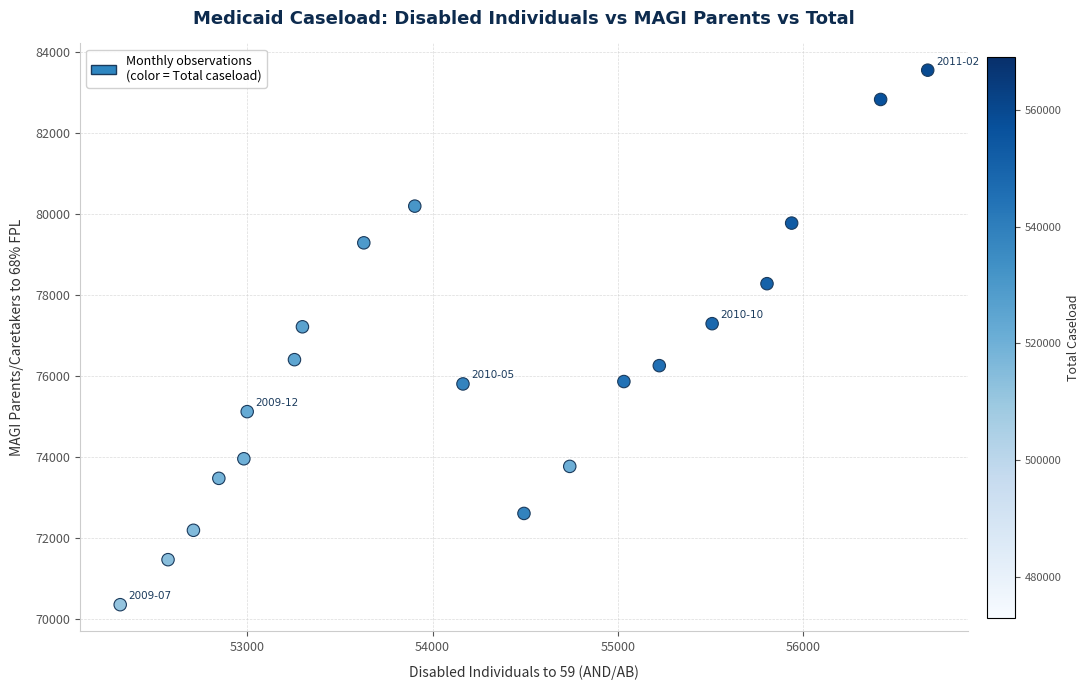

What is the range of Y values (max minus min)?

13191